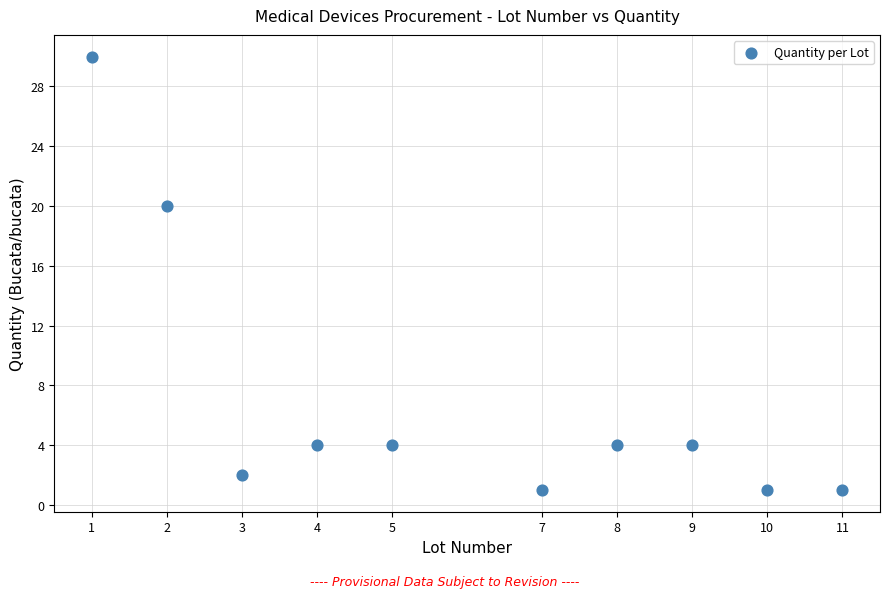

What is the range of X values (max minus min)?

10